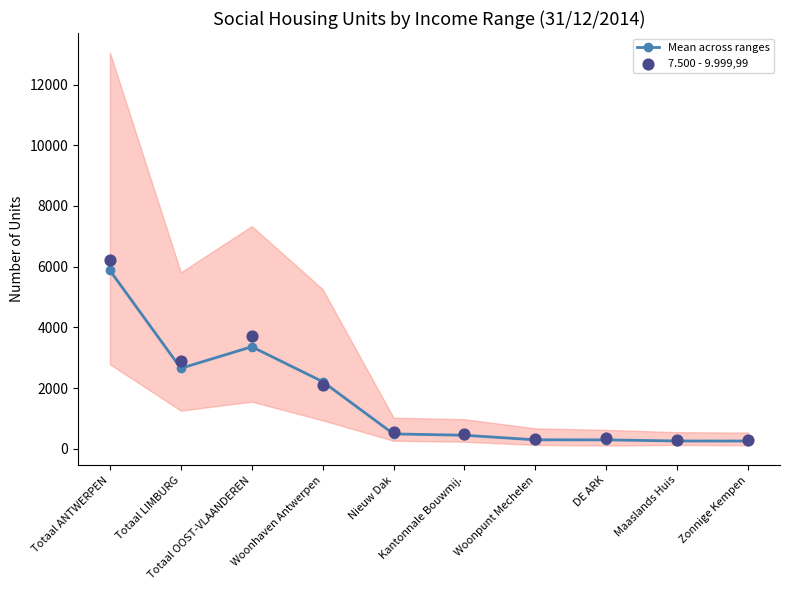

What is the total value across all series at Totaal OOST-VLAANDEREN?

7081.4